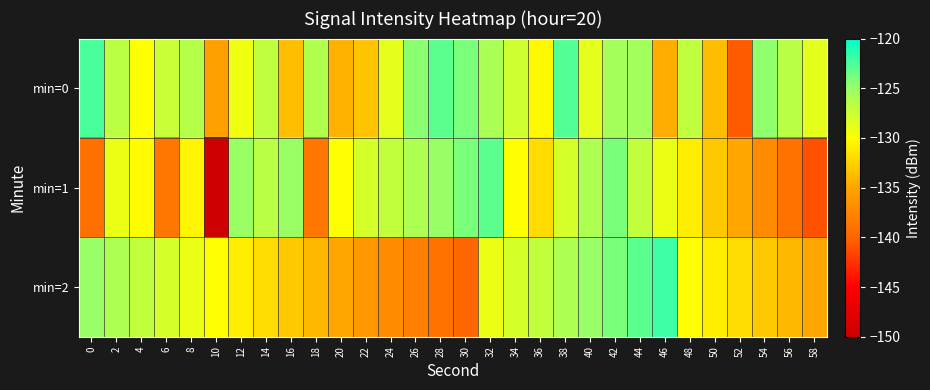

Which label corresponds to the largest value in the chart?

46